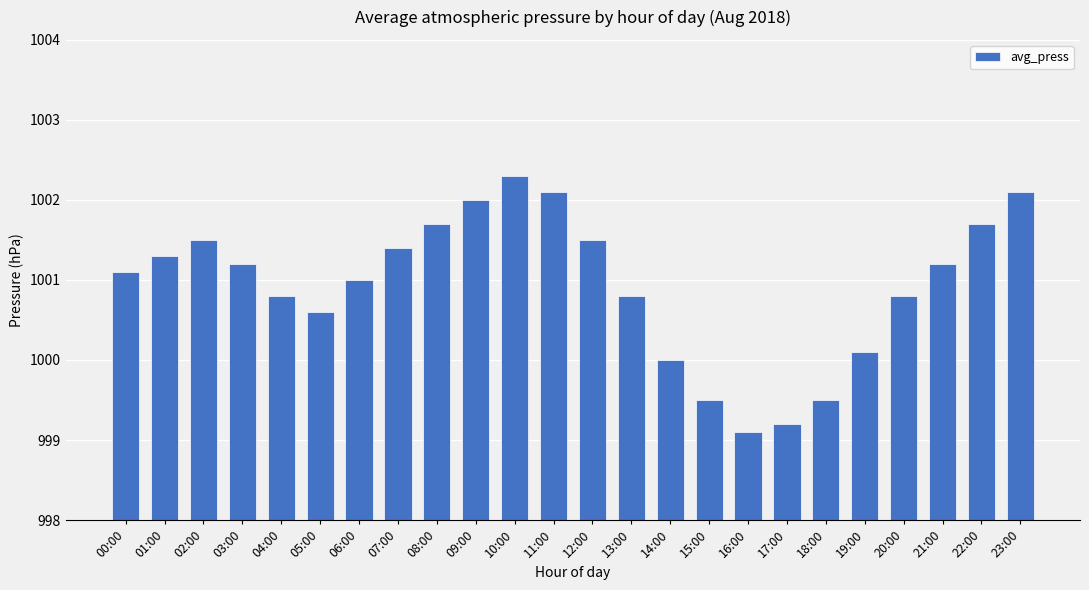

Which category has the highest value across all series?

10:00